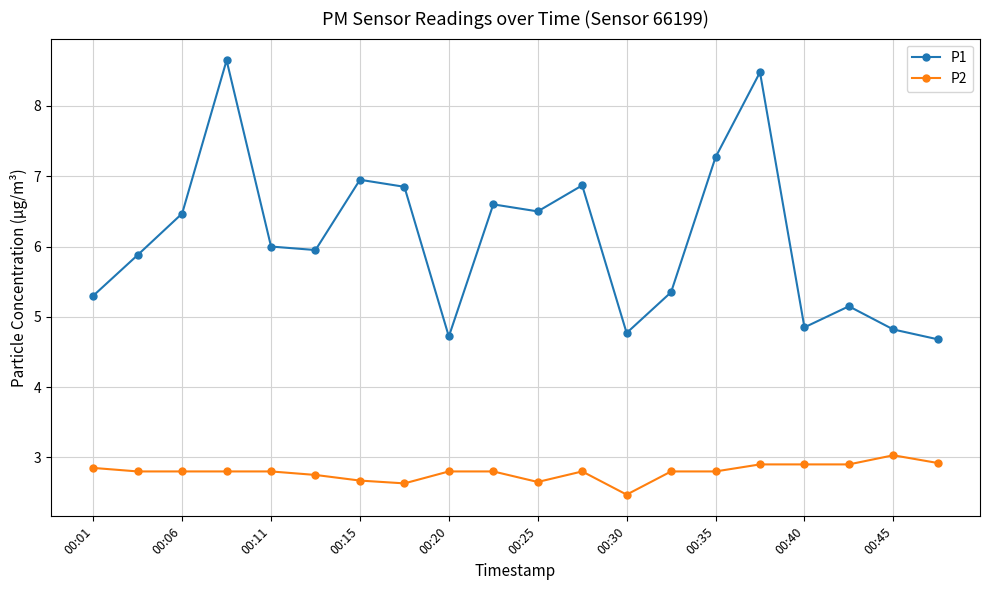

What is the value of the P2 point at the 14th from the left?

2.8